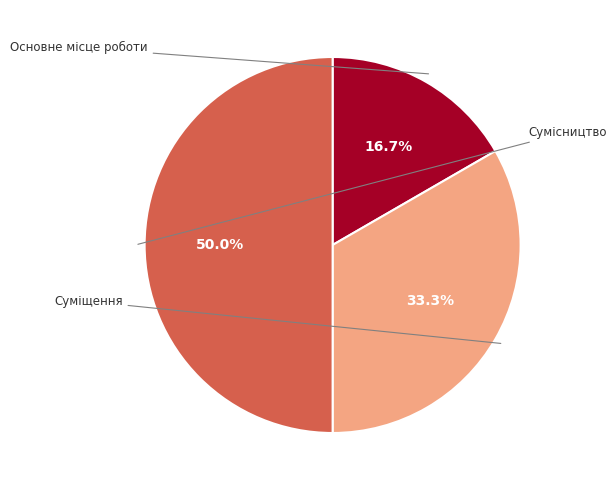

How many segments does this pie chart have?

3